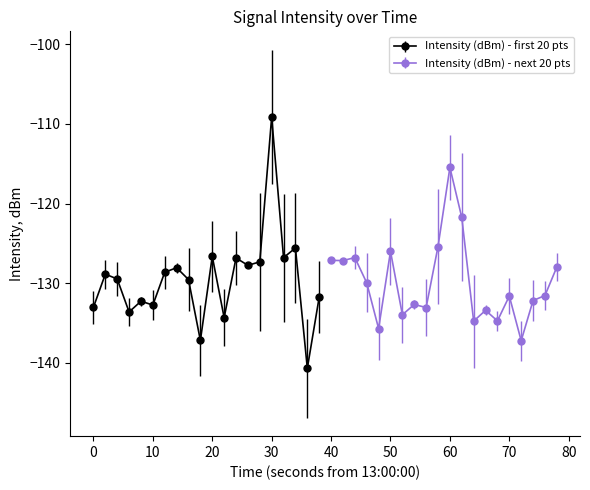

At which label does Intensity (dBm) - next 20 pts first exceed -131?

40